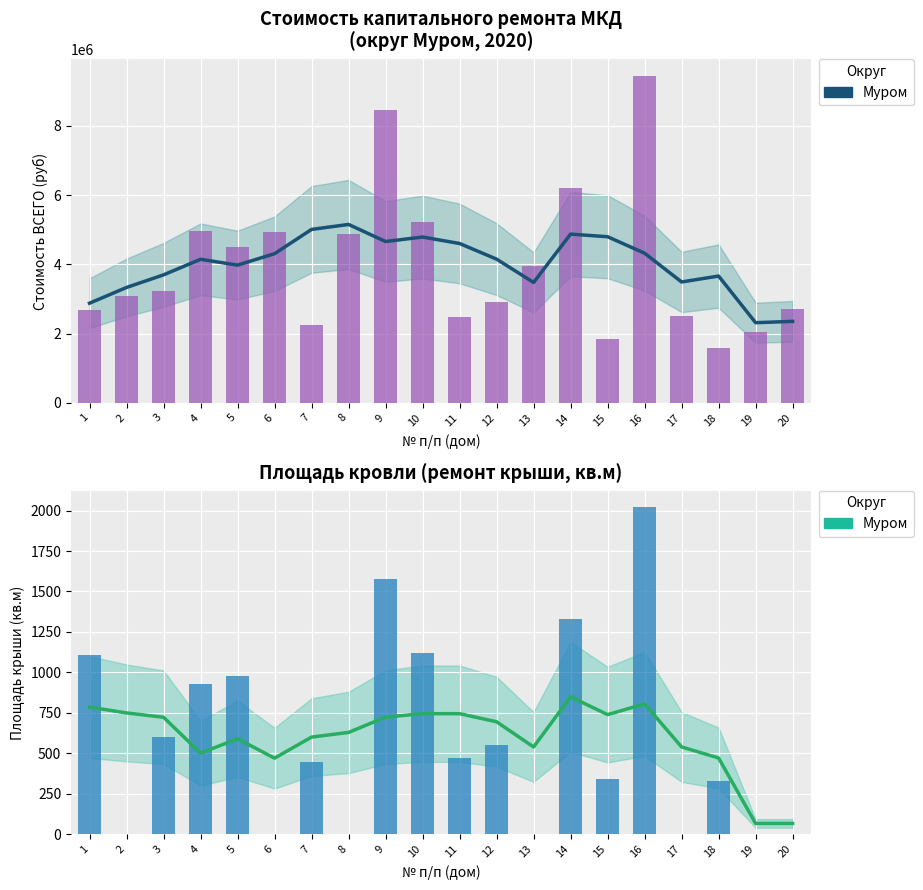

List the labels in order of Площадь крыши value, largest first.

16, 9, 14, 10, 1, 5, 4, 3, 12, 11, 7, 15, 18, 2, 6, 8, 13, 17, 19, 20